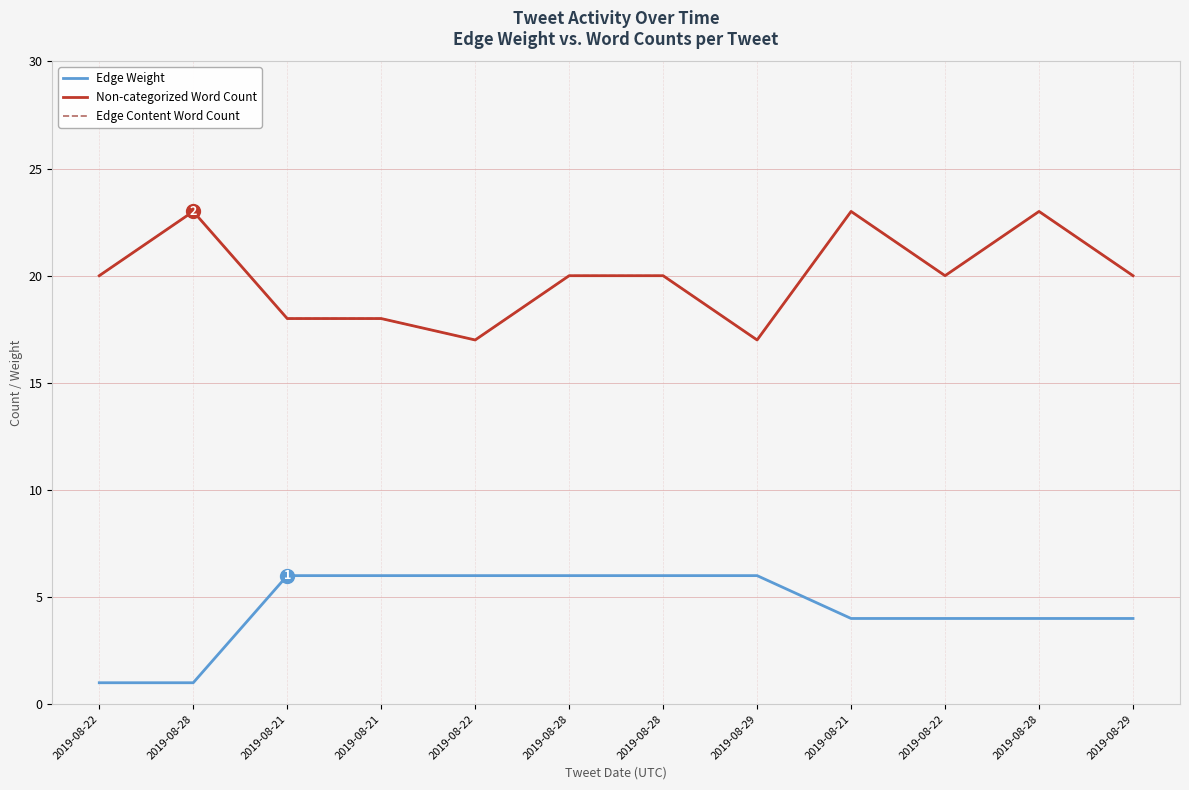

Is this an area chart (filled region under the line)?

No